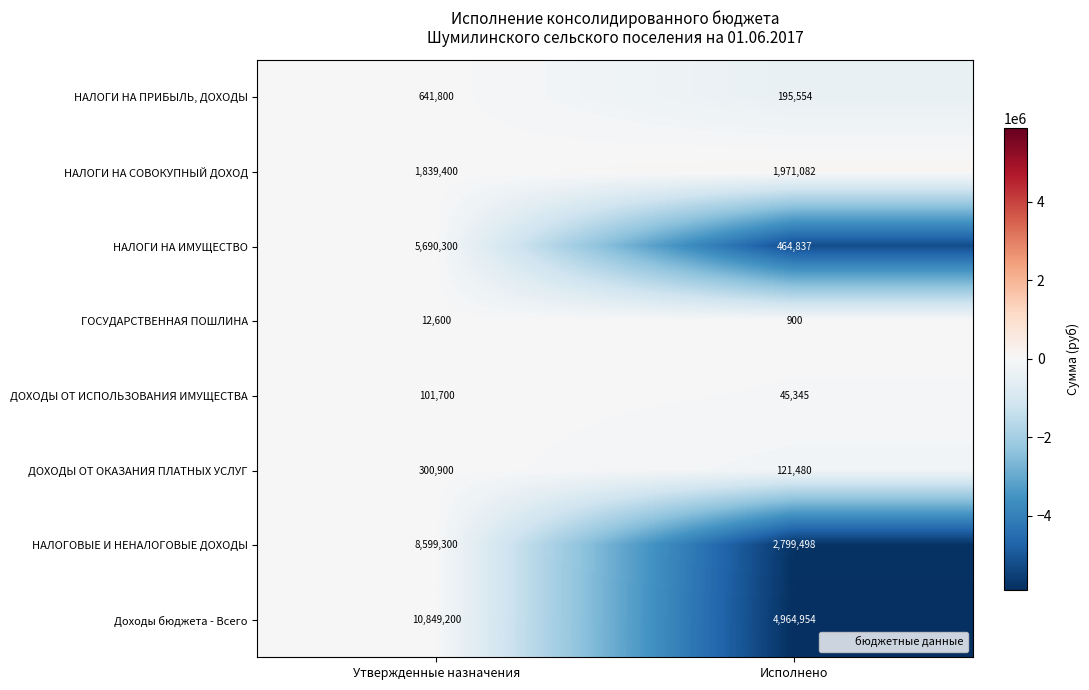

What value does the ДОХОДЫ ОТ ИСПОЛЬЗОВАНИЯ ИМУЩЕСТВА series have at Исполнено?

45345